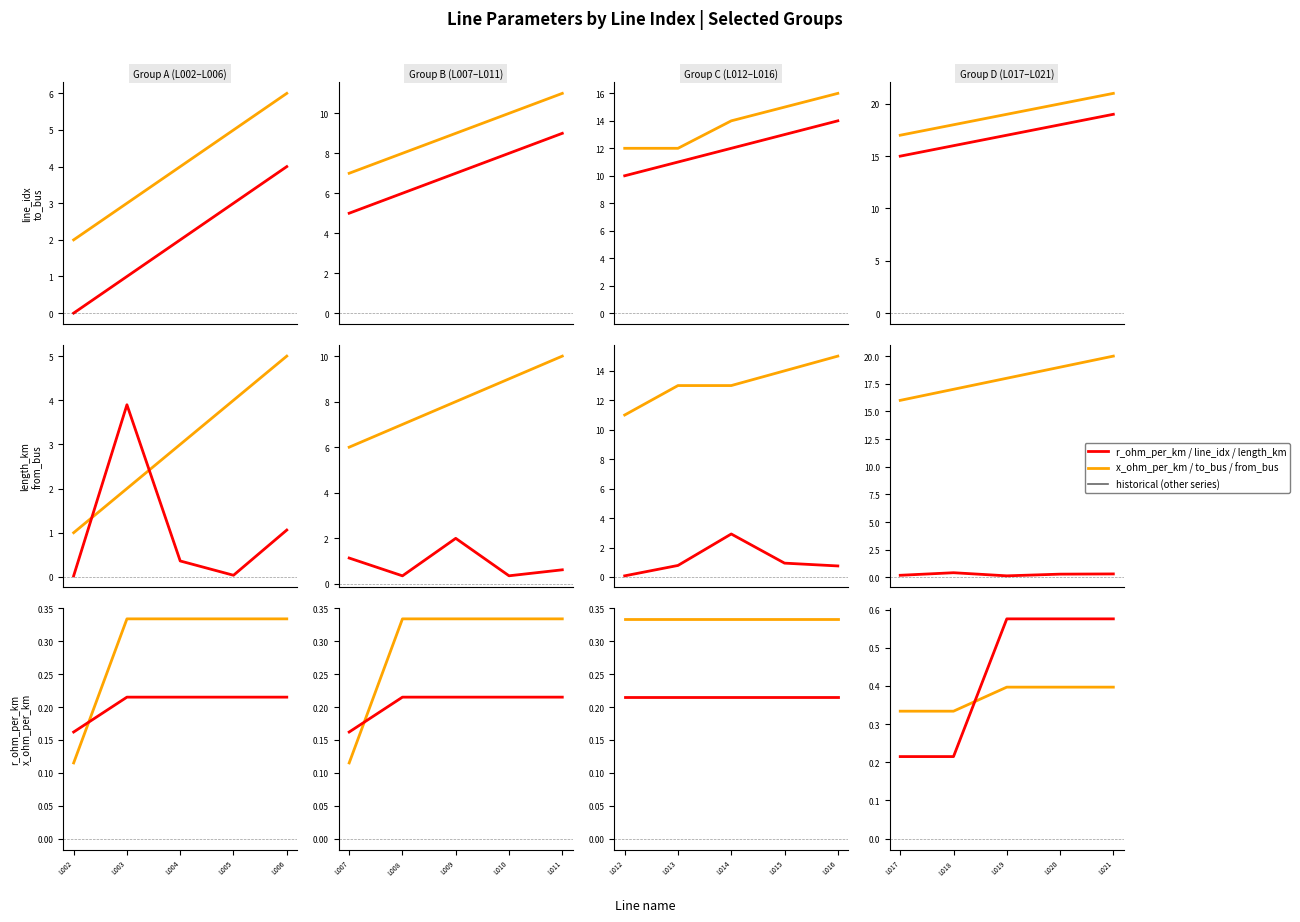

Which series has the largest total across all categories?

to_bus